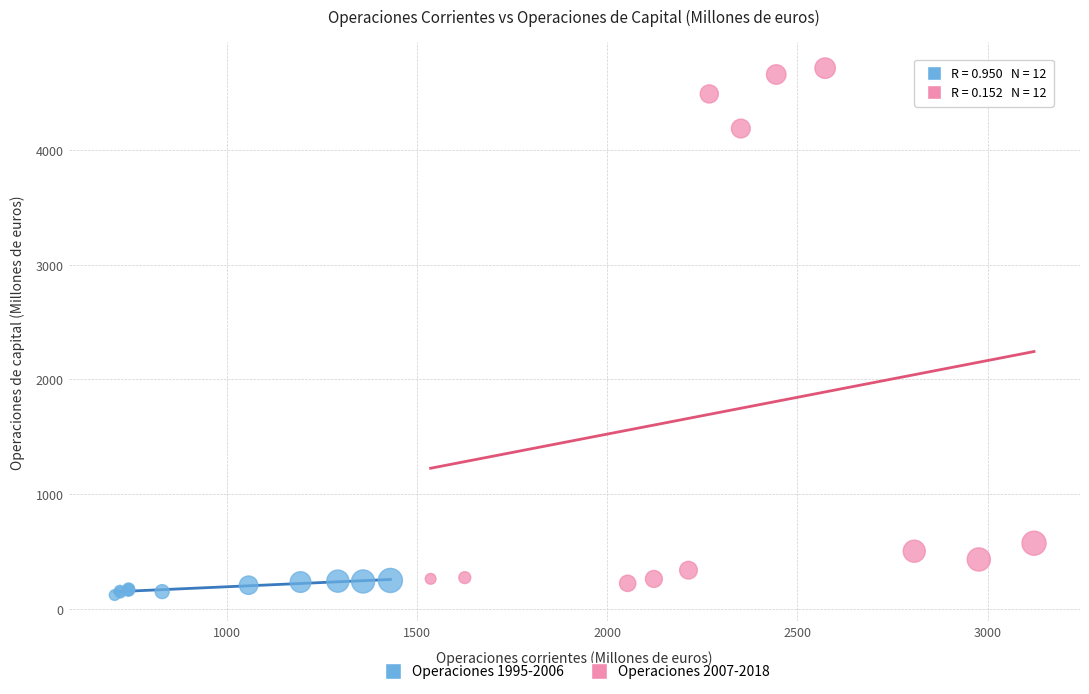

Which series has the largest Y range (max minus min)?

Operaciones 2007-2018